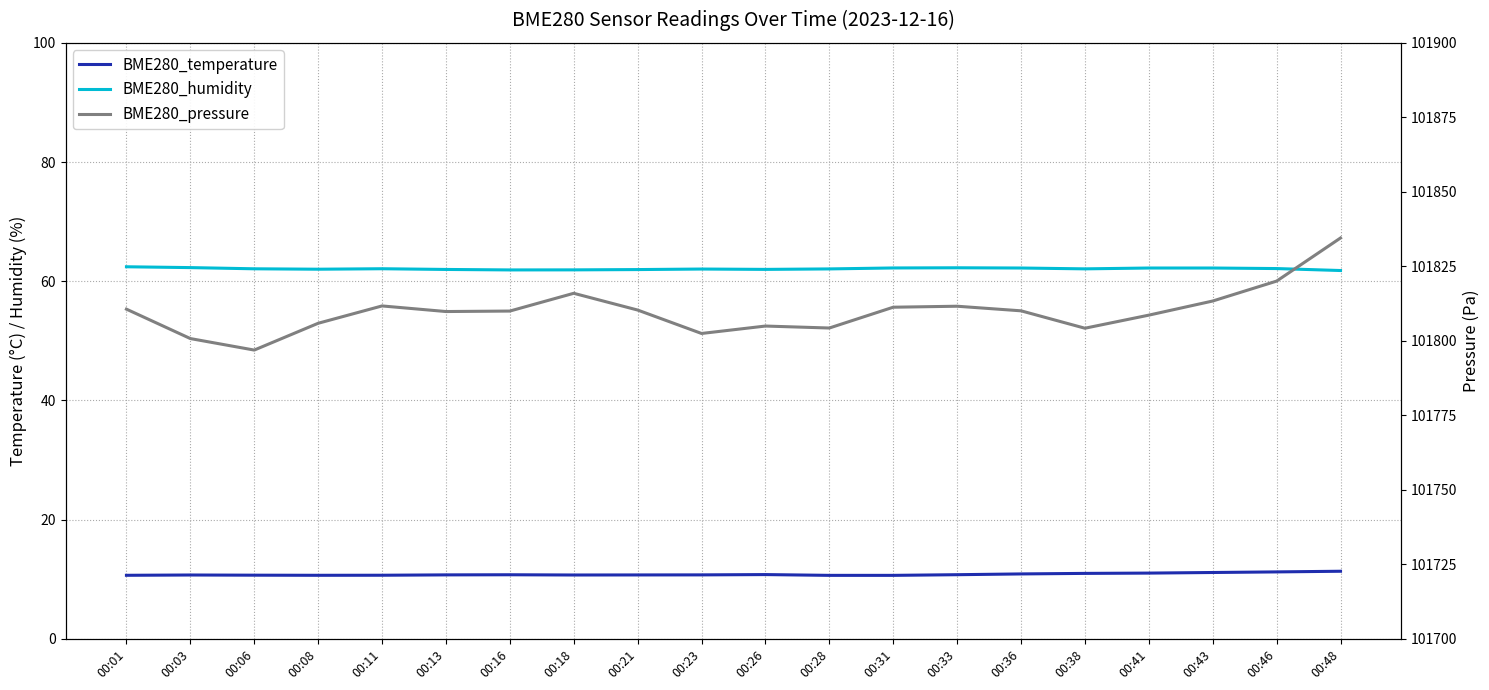

At how many categories does at least one series exceed 75390?

20